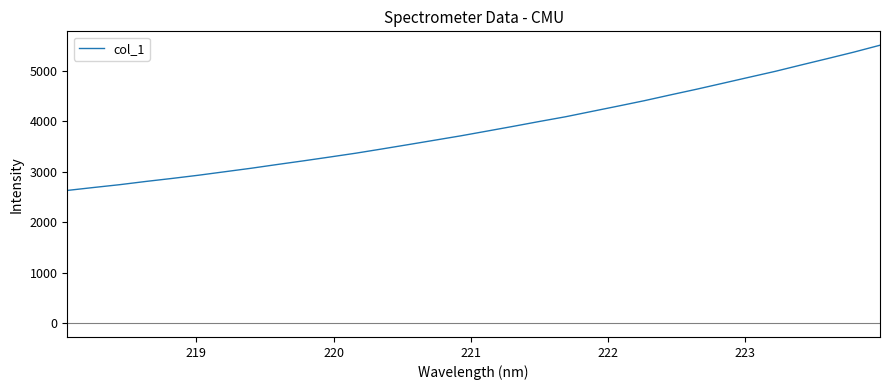

What is the difference between the maximum and minimum values?

2877.7